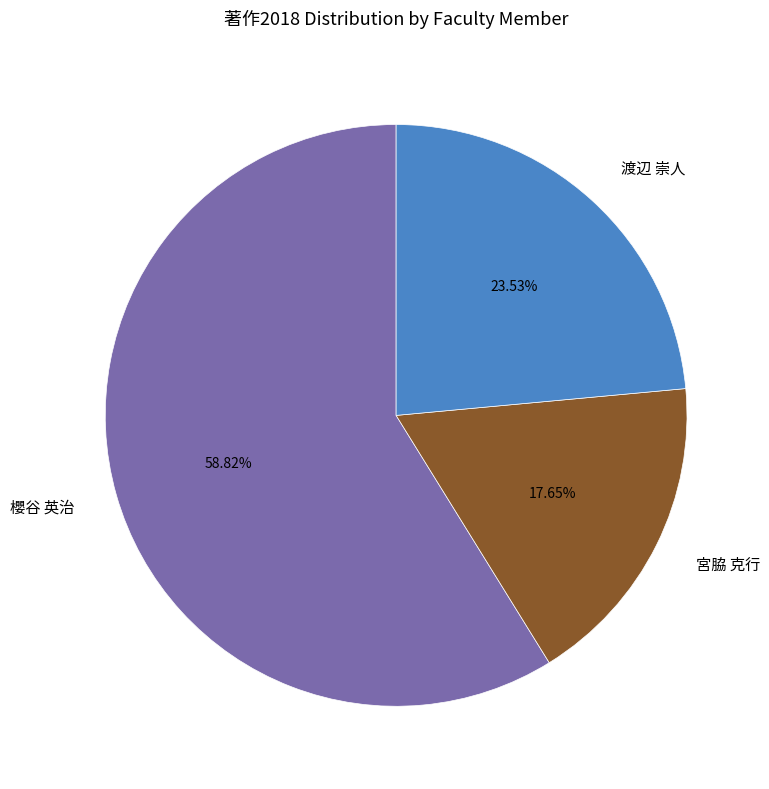

Count the number of slices in the pie.

3